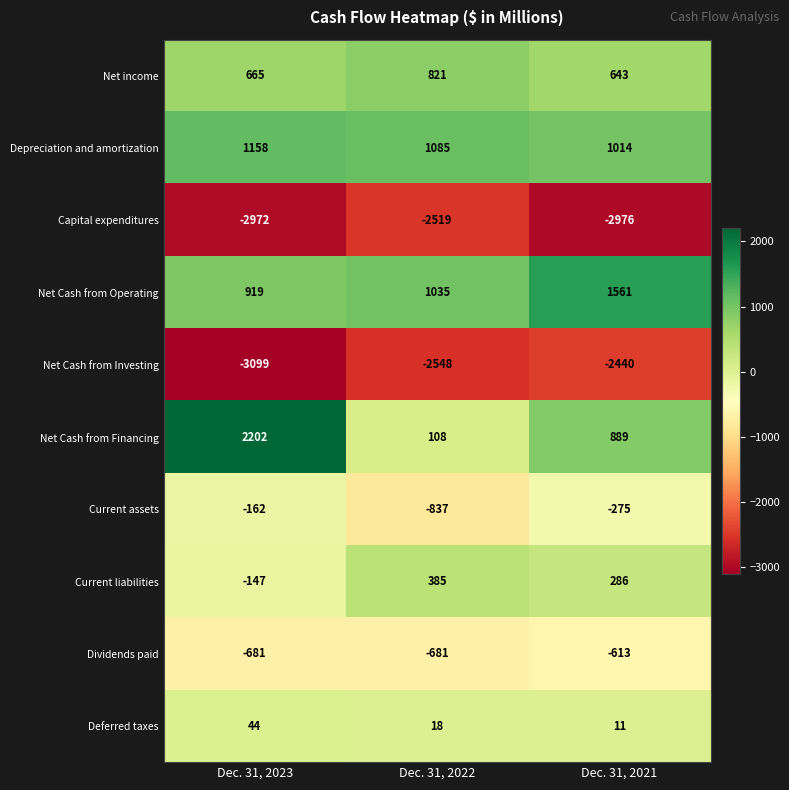

Rank the series by their maximum value, from lowest to highest.

Capital expenditures, Net Cash from Investing, Dividends paid, Current assets, Deferred taxes, Current liabilities, Net income, Depreciation and amortization, Net Cash from Operating, Net Cash from Financing